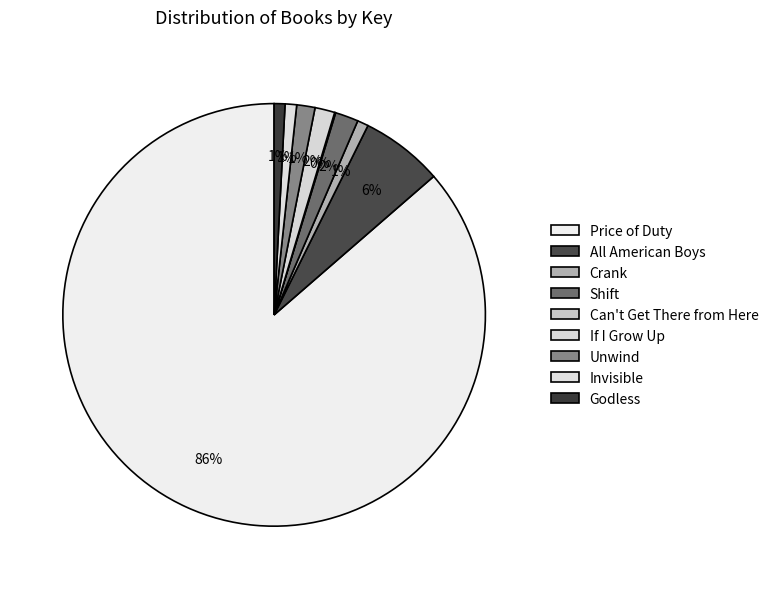

True or false: Shift accounts for 2% of the total.

True